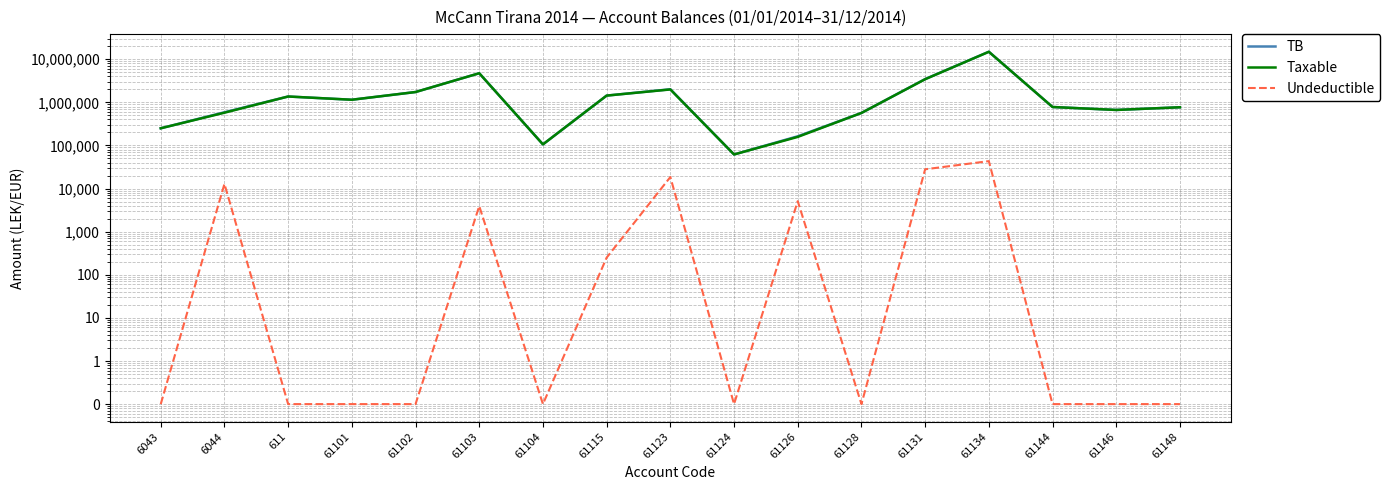

Is it true that TB equals 31627.3 at 61124?

False